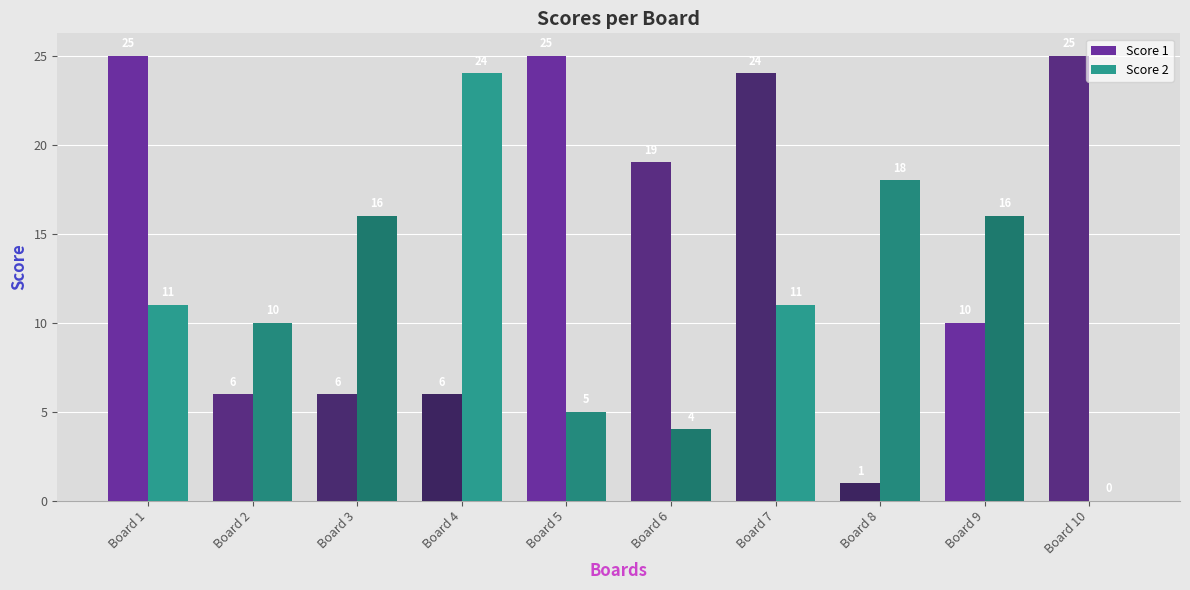

True or false: Score 2 has a value of 0 at Board 10.

True